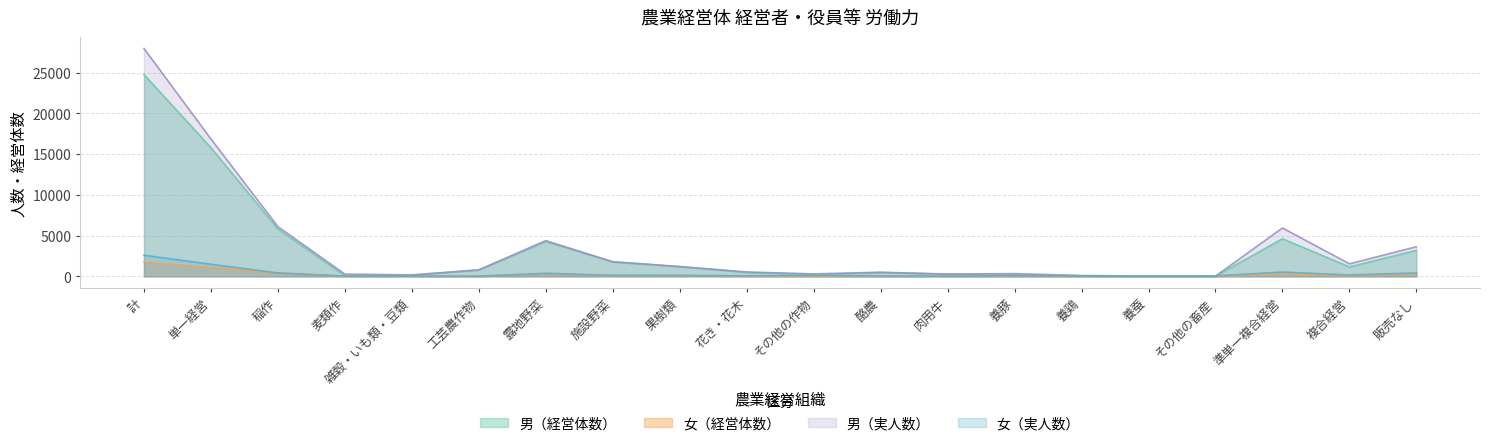

What is the highest value of the 女（経営体数） series?

1742